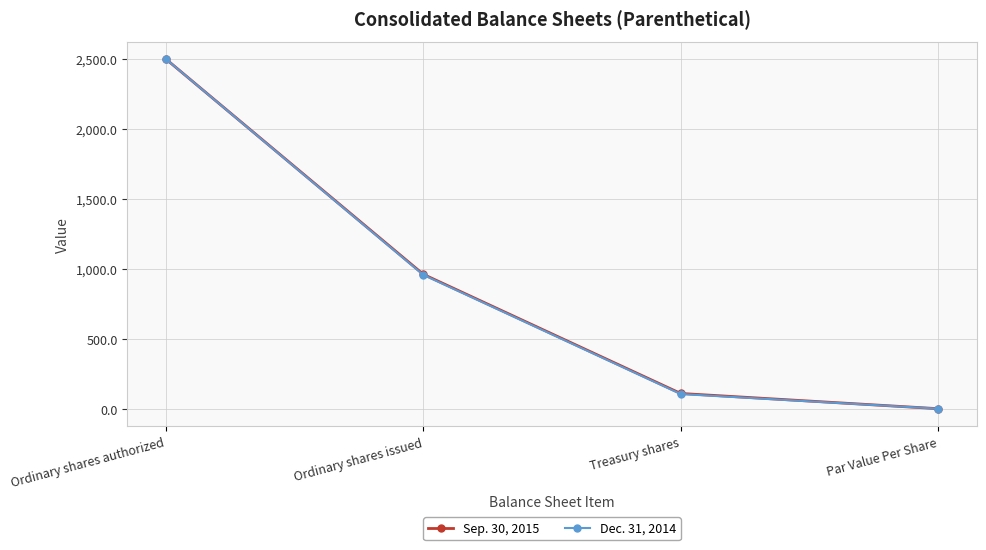

True or false: Sep. 30, 2015 has more than 1 points higher than both neighbors.

False